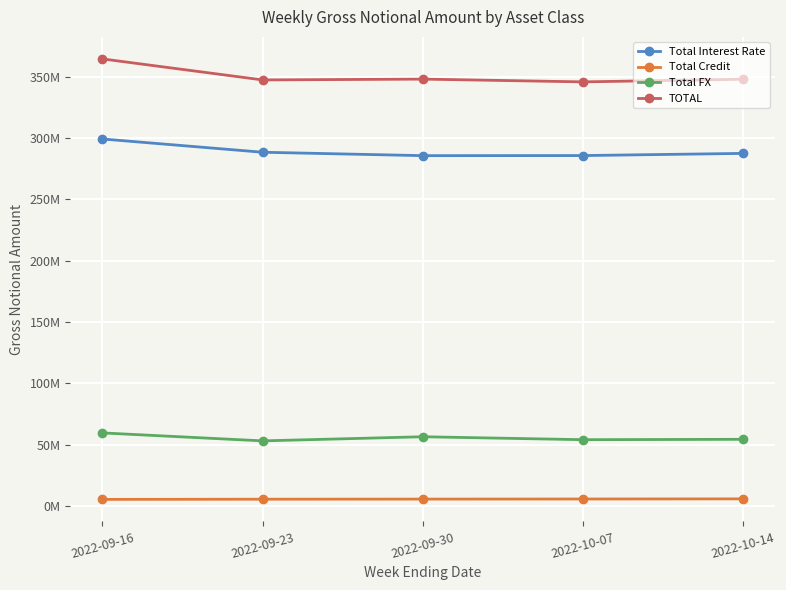

Is it true that TOTAL equals 611910100 at 2022-09-23?

False